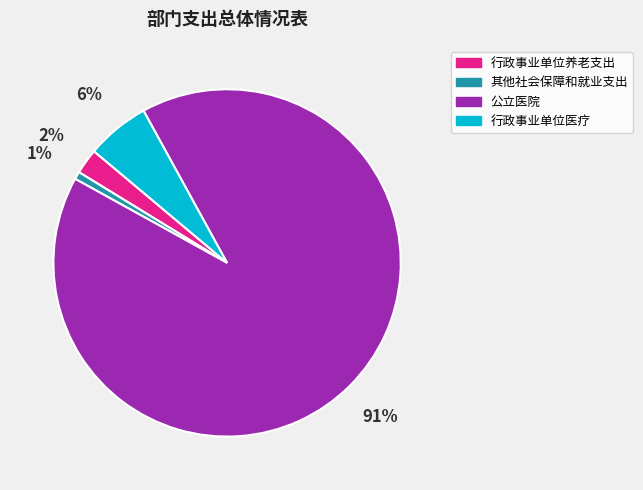

What percentage is the 行政事业单位养老支出 slice, to the nearest percent?

2%